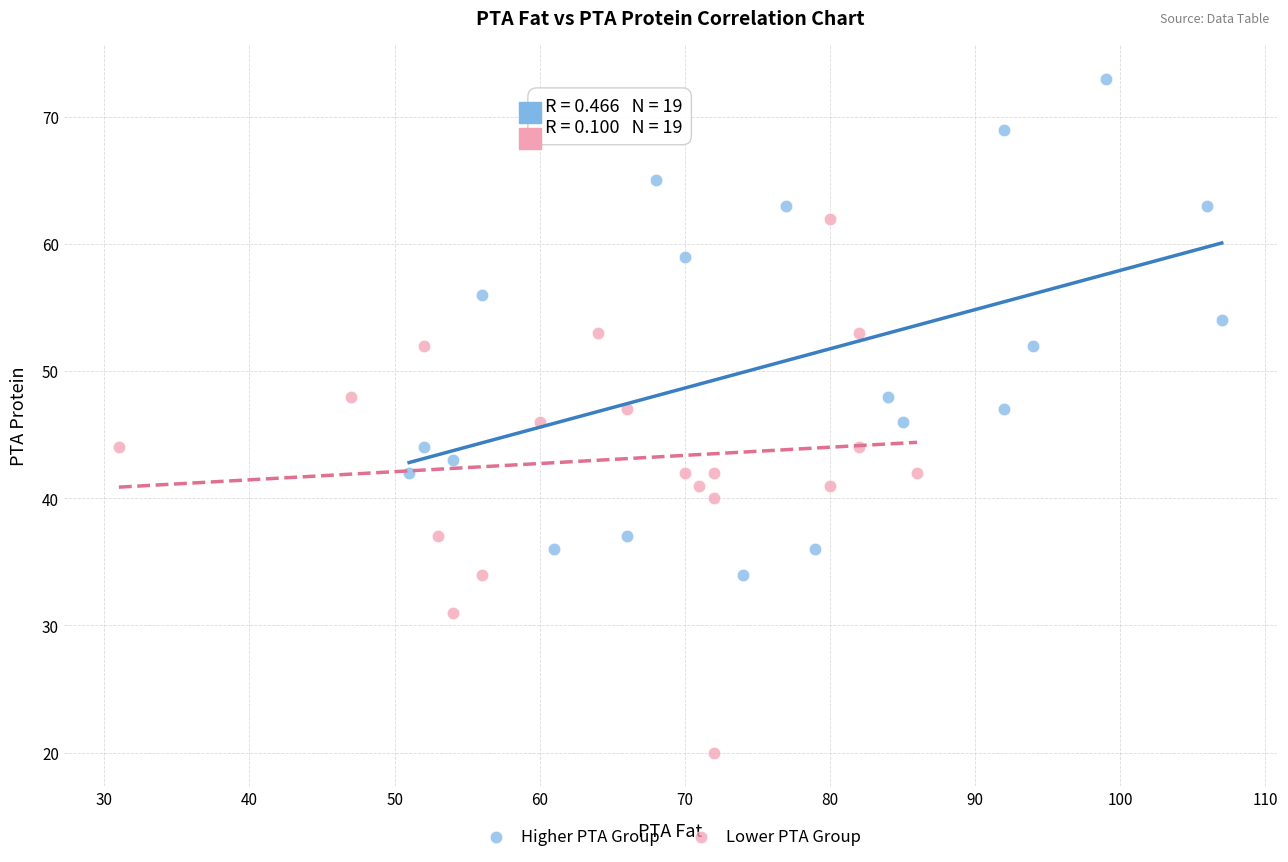

Which series contains the highest Y value?

Higher PTA Group